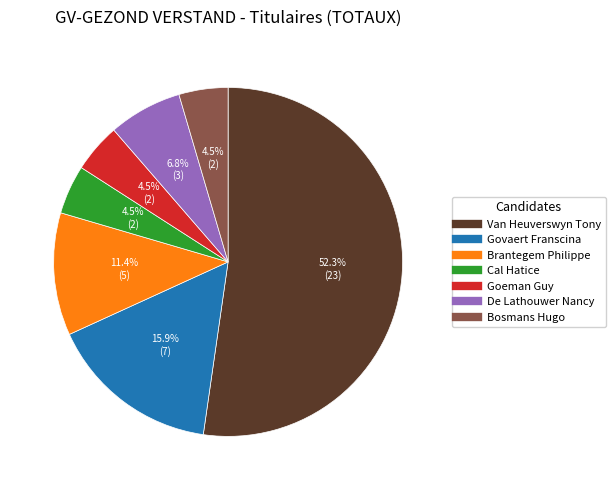

What is the ratio of the value at Van Heuverswyn Tony to the value at Brantegem Philippe?

4.6